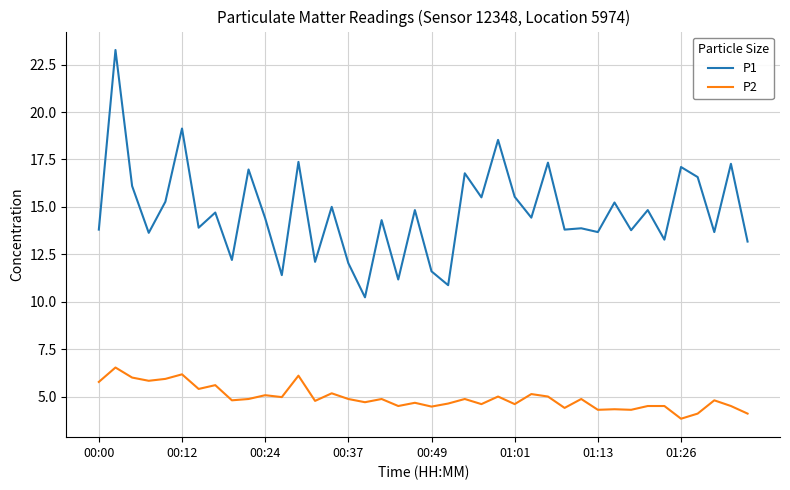

What is the difference between the maximum and second lowest values in the P2 series?

2.4